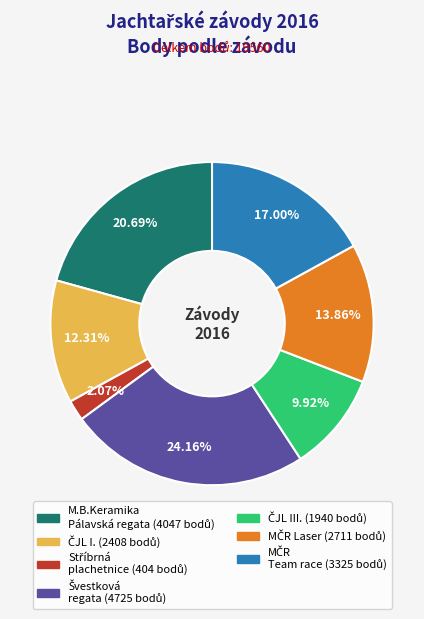

To the nearest percent, what is the average slice percentage?

14%